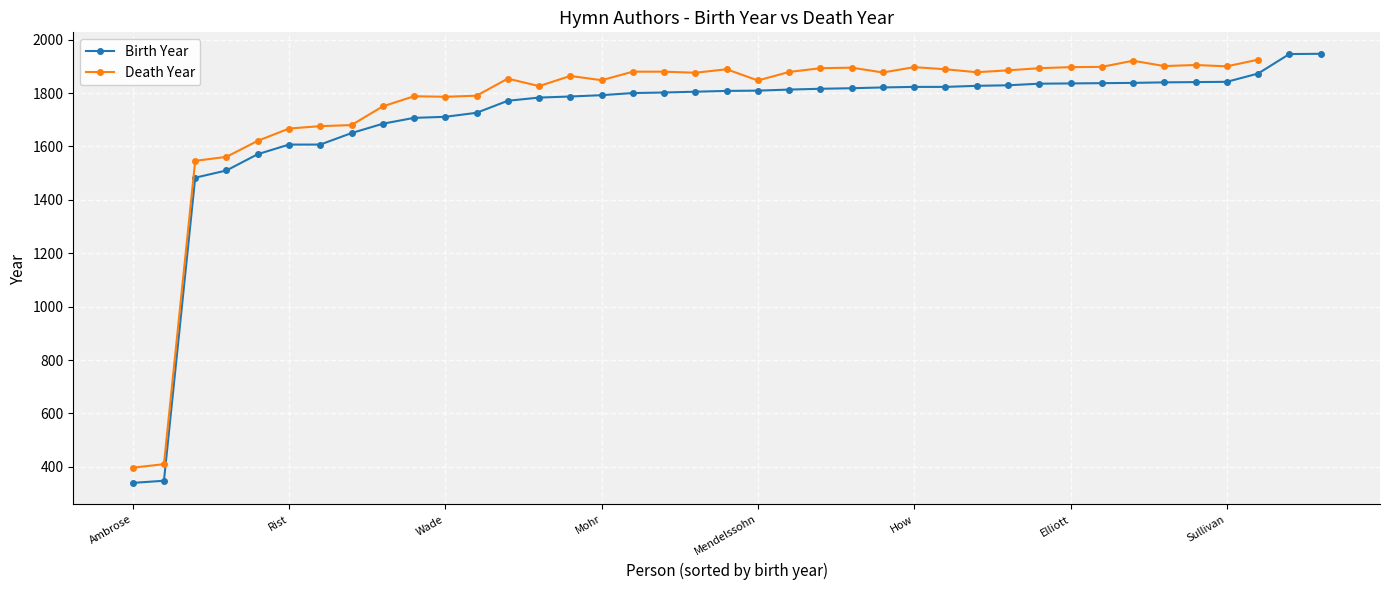

What is the minimum value for Birth Year?

340